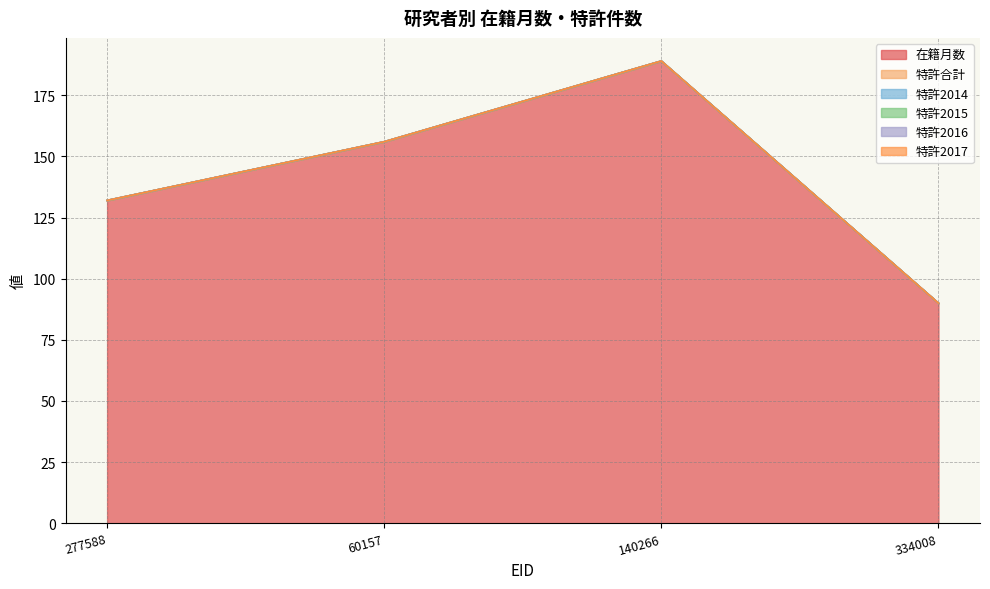

What are all the series names shown in the legend?

在籍月数, 特許合計, 特許2014, 特許2015, 特許2016, 特許2017